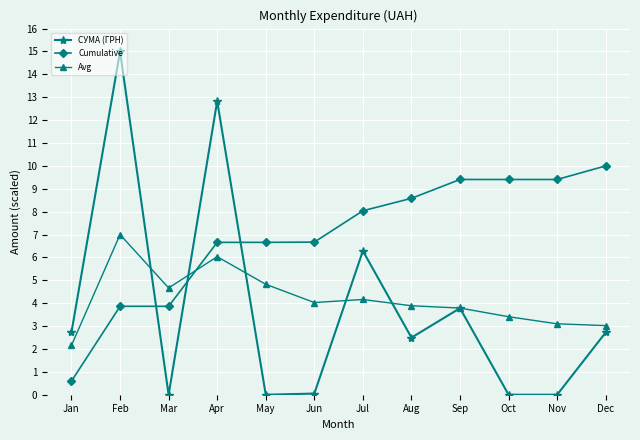

What is the sum of the Cumulative values at Jan and Jun?

7.3